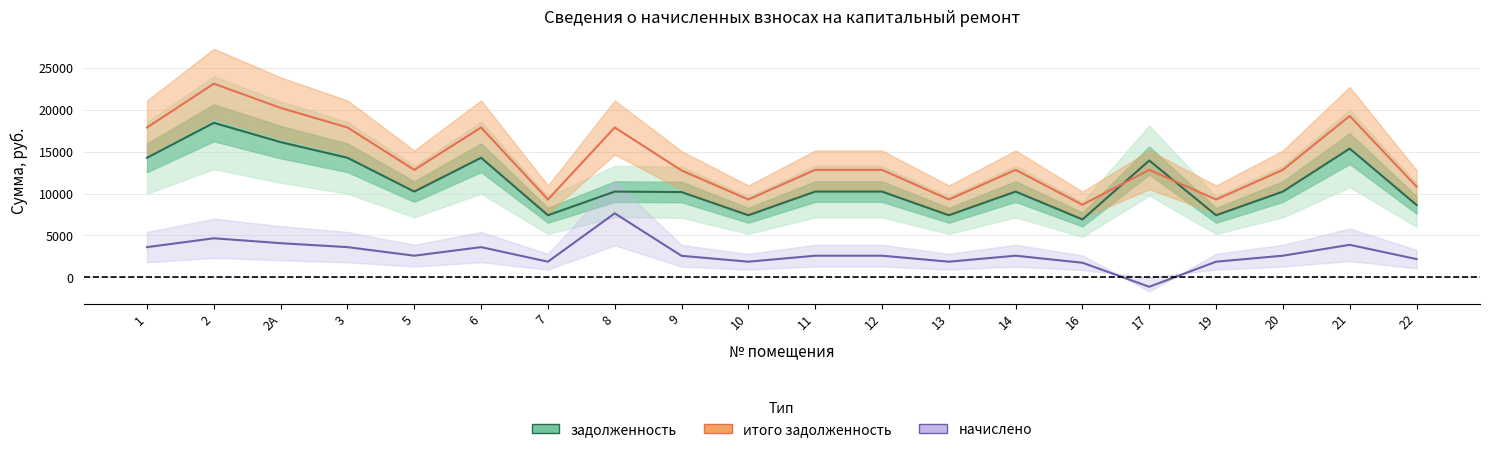

Reading right to left, what are all the values shown in this chart?

задолженность: 22=8640.0	21=15360.0	20=10233.6	19=7411.2	17=13939.2	16=6912.0	14=10233.6	13=7411.2	12=10233.6	11=10233.6	10=7411.2	9=10176.0	8=10233.6	7=7411.2	6=14265.6	5=10233.6	3=14265.6	2А=16128.0	2=18432.0	1=14265.6
итого задолженность: 22=10827.0	21=19248.0	20=12824.0	19=9287.2	17=12824.0	16=8661.6	14=12824.0	13=9287.2	12=12824.0	11=12824.0	10=9287.2	9=12751.8	8=17876.6	7=9287.2	6=17876.6	5=12824.0	3=17876.6	2А=20210.4	2=23097.6	1=17876.6
начислено: 22=2187.0	21=3888.0	20=2590.4	19=1876.0	17=-1115.2	16=1749.6	14=2590.4	13=1876.0	12=2590.4	11=2590.4	10=1876.0	9=2575.8	8=7643.0	7=1876.0	6=3611.0	5=2590.4	3=3611.0	2А=4082.4	2=4665.6	1=3611.0